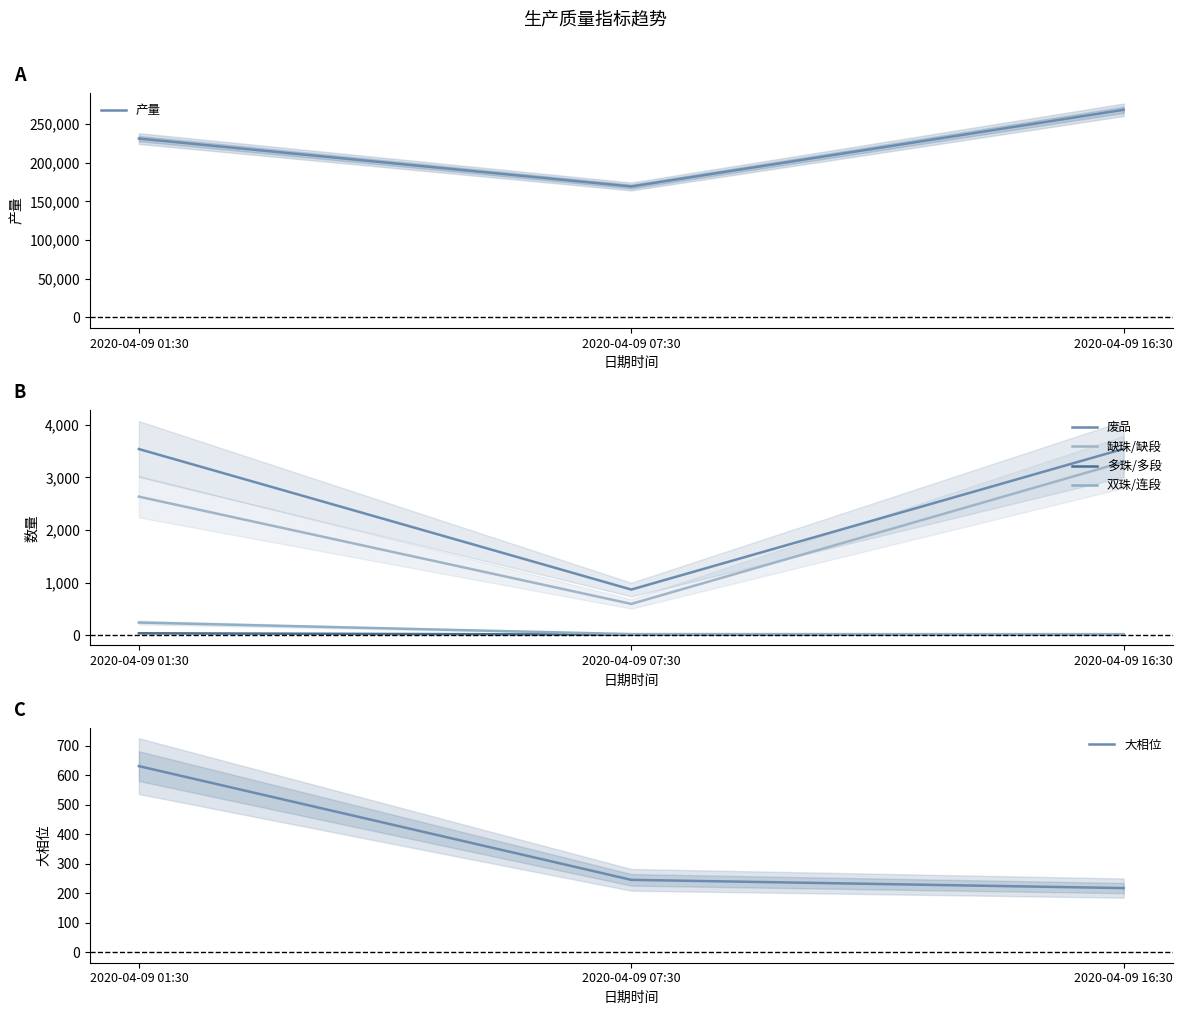

Reading right to left, transcribe all the data shown in this chart.

产量: 2020-04-09 16:30=268482	2020-04-09 07:30=169282	2020-04-09 01:30=231282
废品: 2020-04-09 16:30=3542	2020-04-09 07:30=866	2020-04-09 01:30=3538
缺珠/缺段: 2020-04-09 16:30=3293	2020-04-09 07:30=593	2020-04-09 01:30=2633
多珠/多段: 2020-04-09 16:30=14	2020-04-09 07:30=9	2020-04-09 01:30=35
双珠/连段: 2020-04-09 16:30=18	2020-04-09 07:30=19	2020-04-09 01:30=239
大相位: 2020-04-09 16:30=217	2020-04-09 07:30=245	2020-04-09 01:30=631